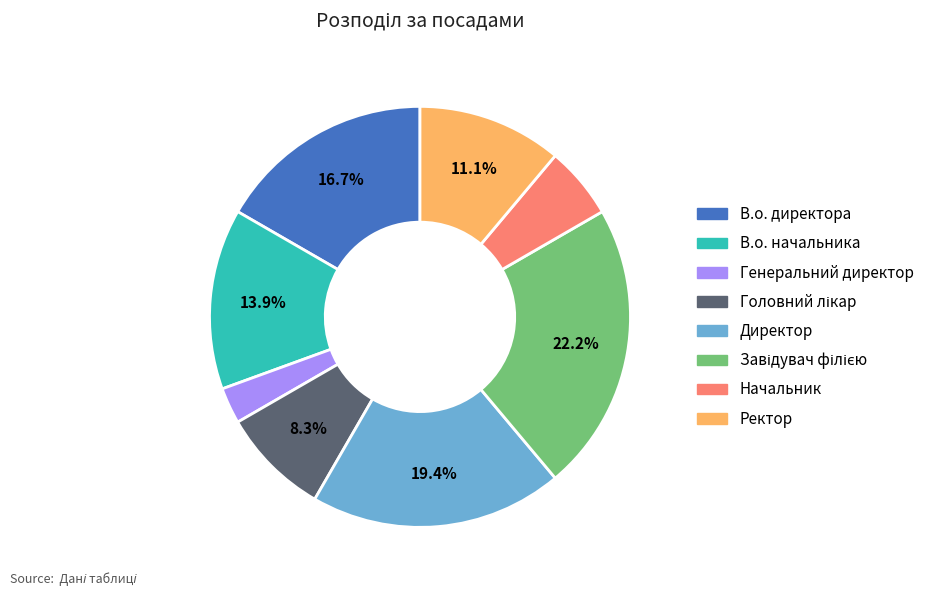

To the nearest percent, what percentage of the pie is Директор?

19%